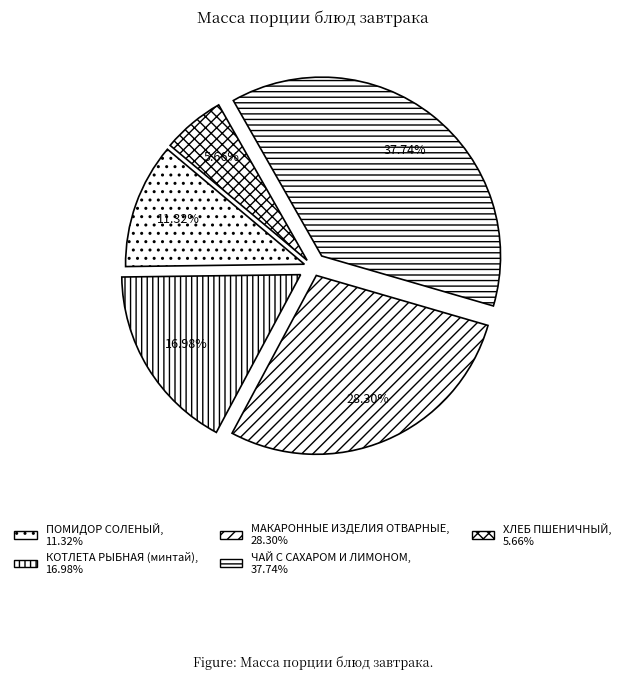

Count the number of slices in the pie.

5